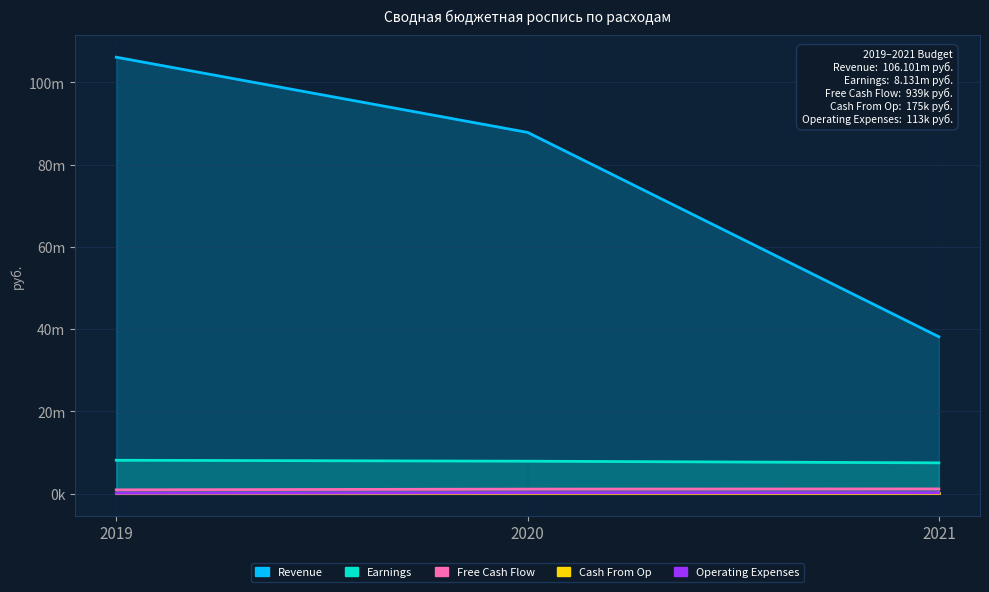

At which label does Operating Expenses first exceed 208000?

2021